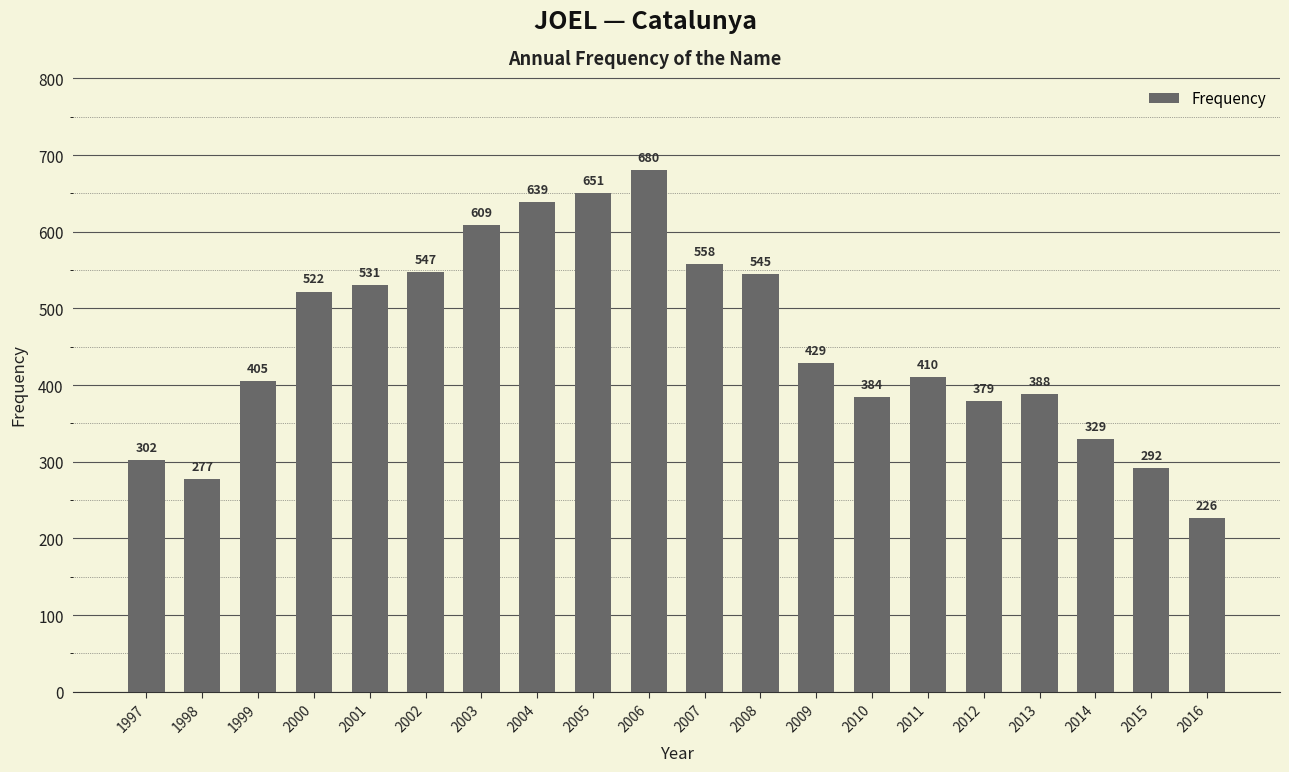

Which label corresponds to the largest value in the chart?

2006